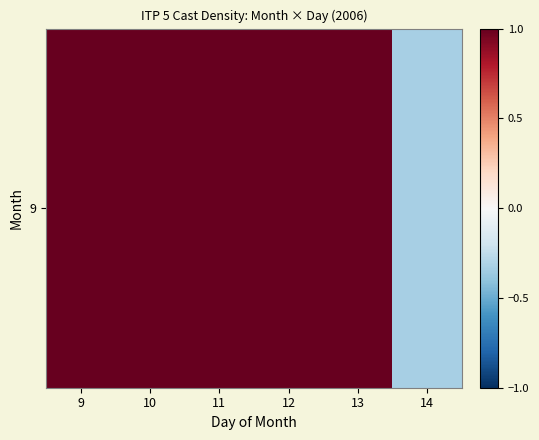

List the labels in order of value, largest first.

9, 10, 11, 12, 13, 14